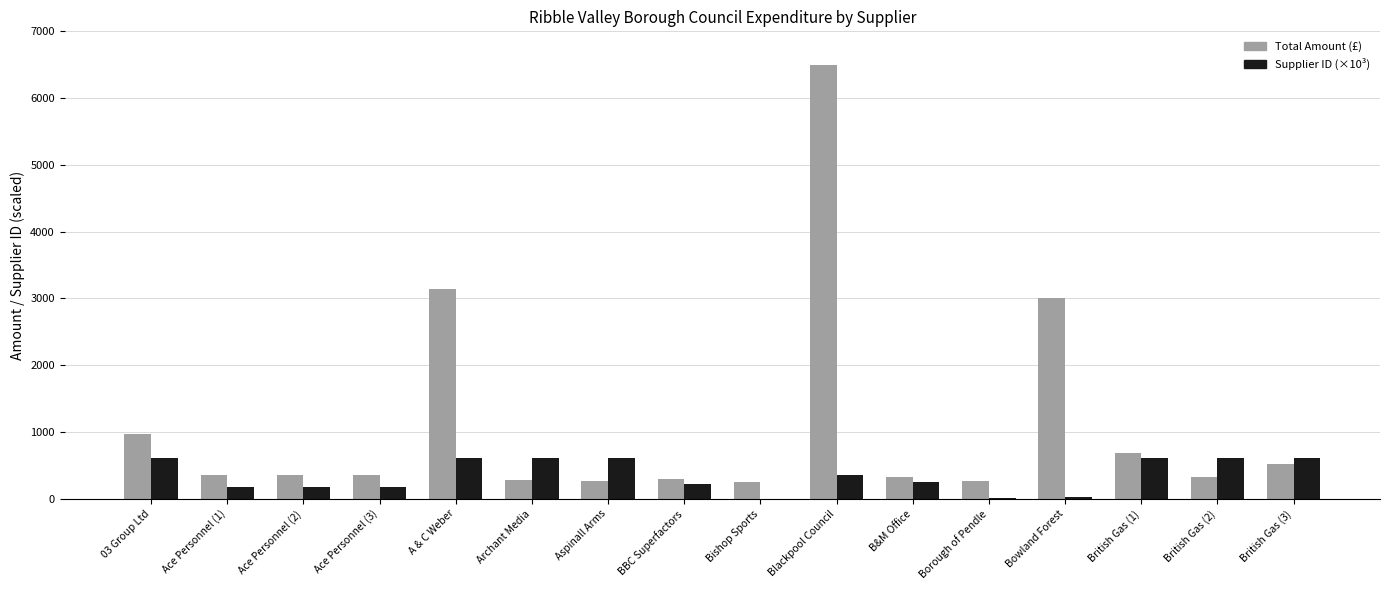

What is the sum of all Supplier ID (×10³) values?

5696.9